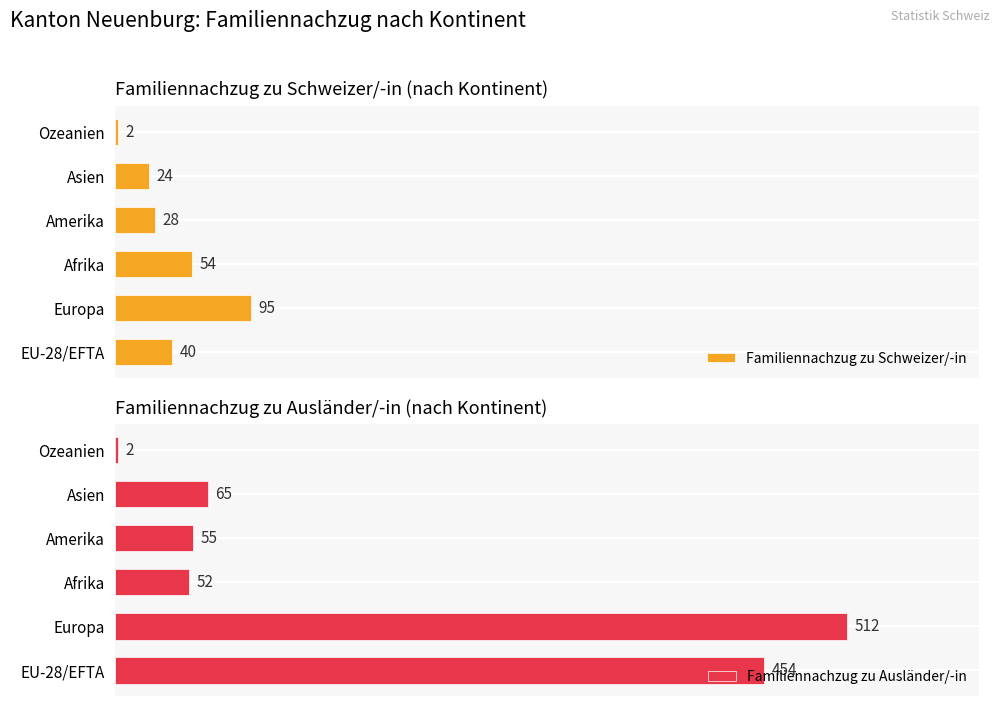

What is the smallest value displayed?

2